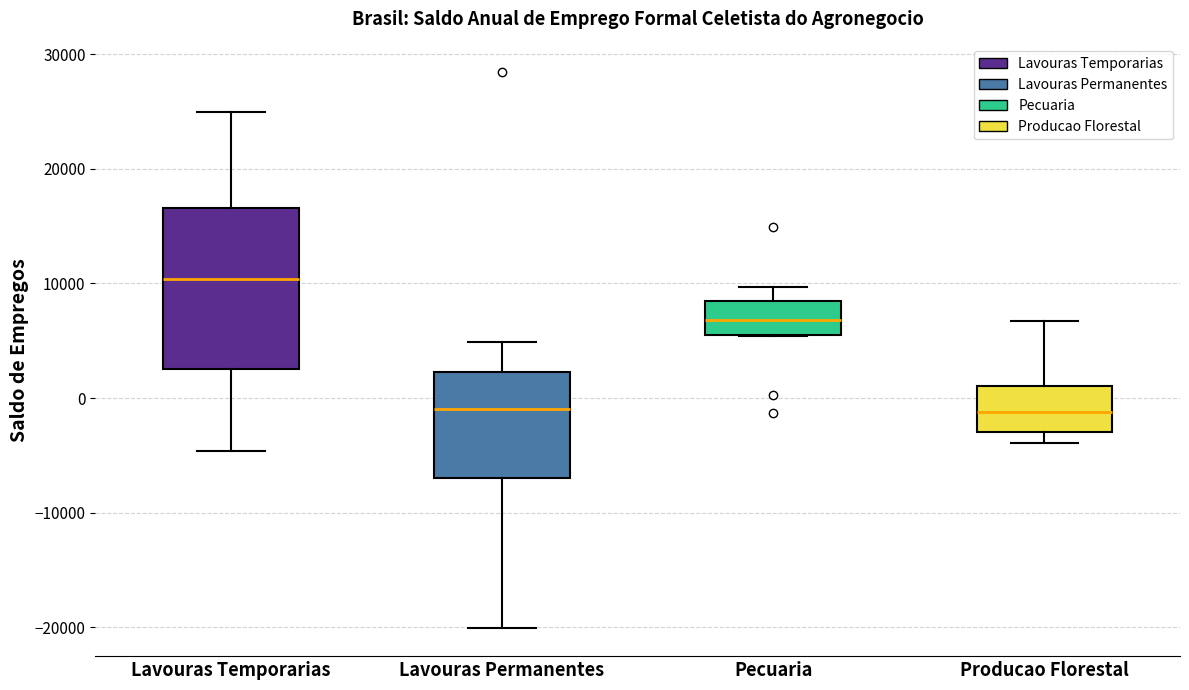

Reading left to right, read every box against the y-axis: the position of its median line, the range the box covers, and the ends of its whiskers. The values are not printed on the chart, so give them approximately, as read against the axis.

Lavouras Temporarias: median 10000, box 3000 to 17000, whiskers -5000 to 25000
Lavouras Permanentes: median -1000, box -7000 to 2000, whiskers -20000 to 5000
Pecuaria: median 7000, box 6000 to 8000, whiskers 5000 to 10000
Producao Florestal: median -1000, box -3000 to 1000, whiskers -4000 to 7000